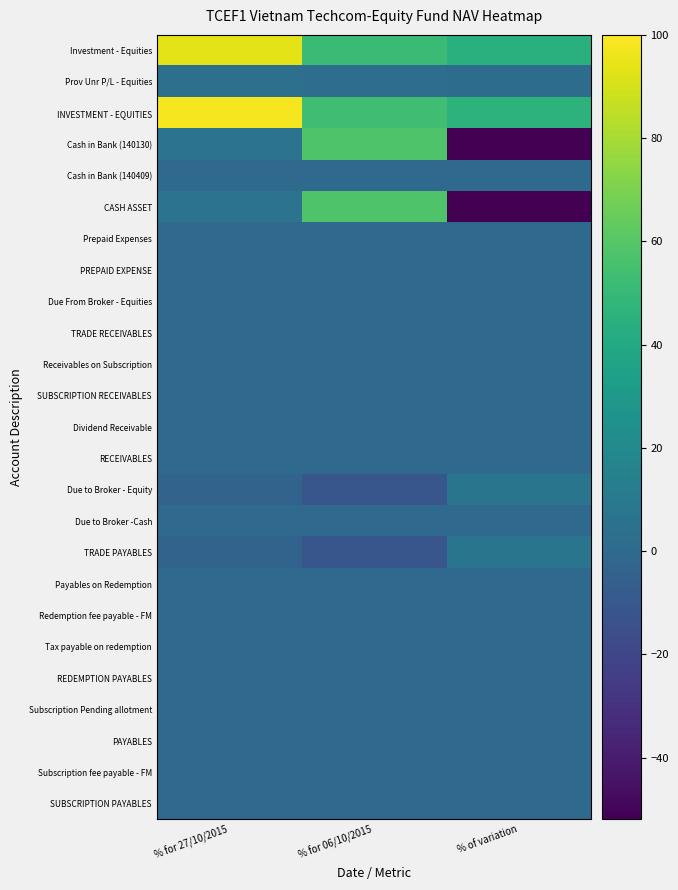

At % for 06/10/2015, list the series in order from largest to smallest.

Cash in Bank (140130), CASH ASSET, INVESTMENT - EQUITIES, Investment - Equities, Prov Unr P/L - Equities, Prepaid Expenses, PREPAID EXPENSE, Cash in Bank (140409), Due From Broker - Equities, TRADE RECEIVABLES, Receivables on Subscription, SUBSCRIPTION RECEIVABLES, Dividend Receivable, RECEIVABLES, Due to Broker -Cash, Payables on Redemption, Redemption fee payable - FM, Tax payable on redemption, REDEMPTION PAYABLES, Subscription fee payable - FM, SUBSCRIPTION PAYABLES, Subscription Pending allotment, PAYABLES, Due to Broker - Equity, TRADE PAYABLES